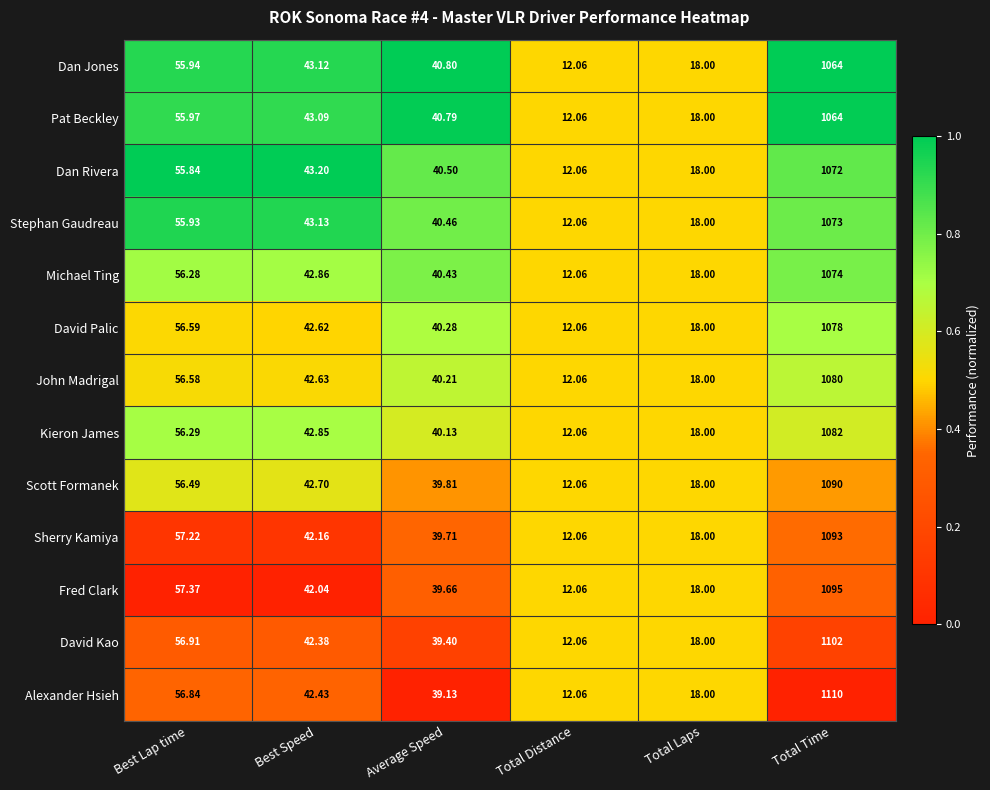

Which series has the largest total across all categories?

Alexander Hsieh